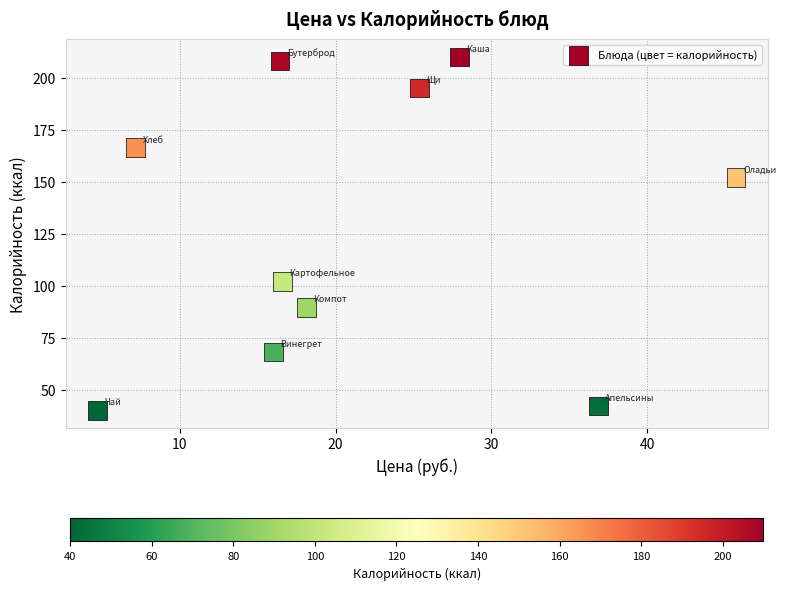

What Y value in the scatter plot is closest to 125?

102.0